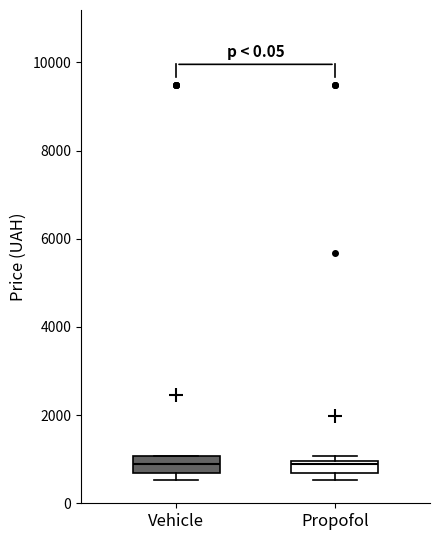

Where does the median line of the box for Vehicle sit on the y-axis? The values are not printed on the chart, so give them approximately, as read against the axis.

800